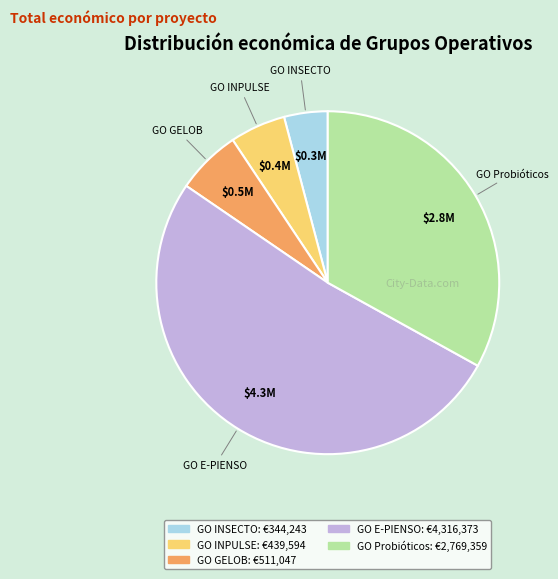

Is the sum of GO INSECTO and GO GELOB greater than half?

No